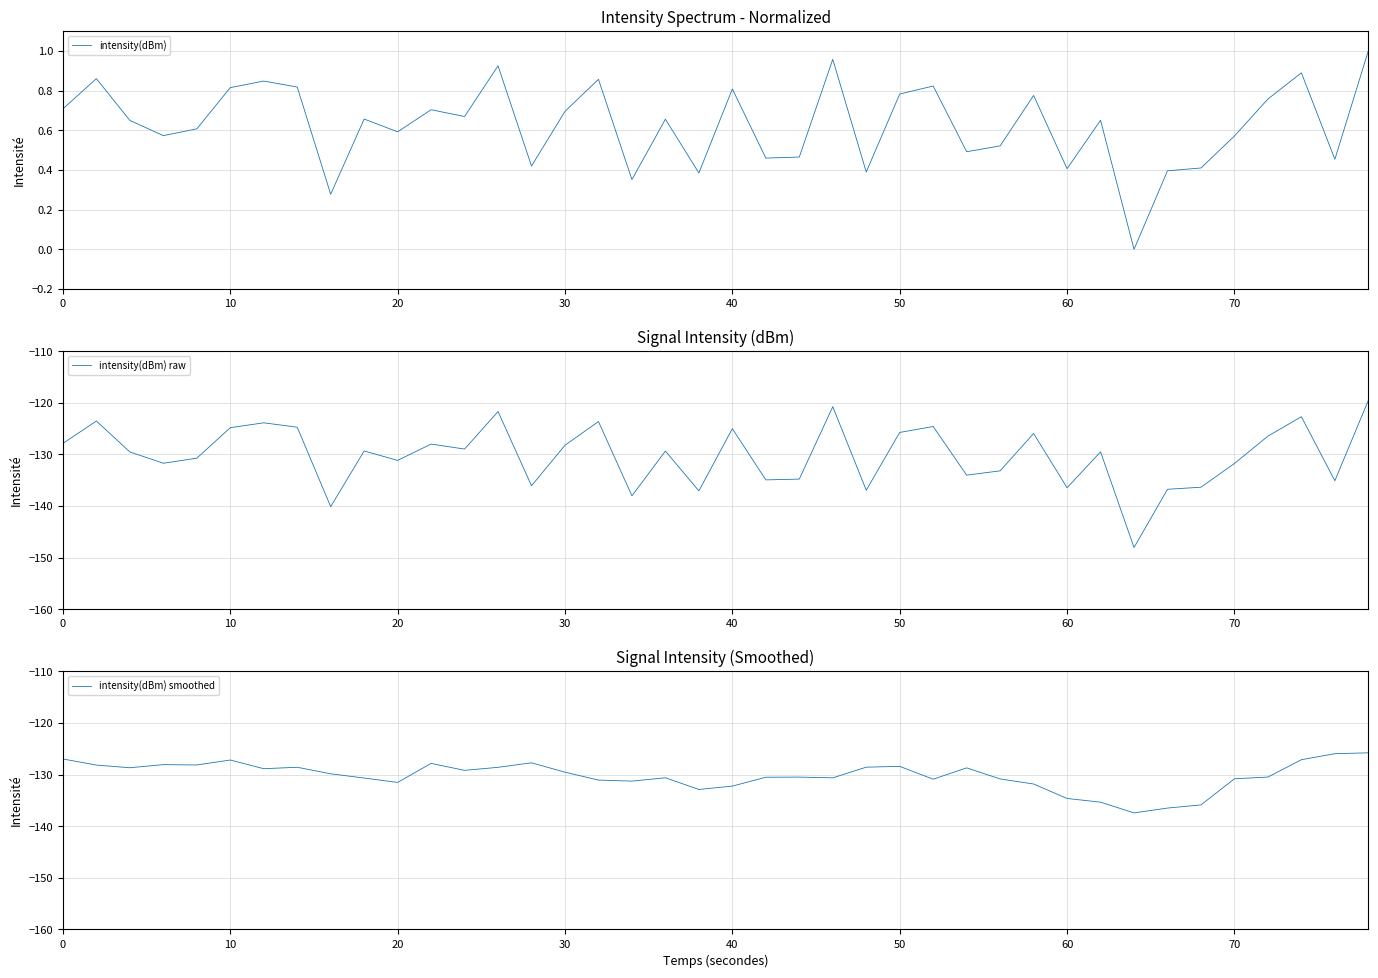

Is it true that intensity(dBm) raw equals -74.8 at 70?

False